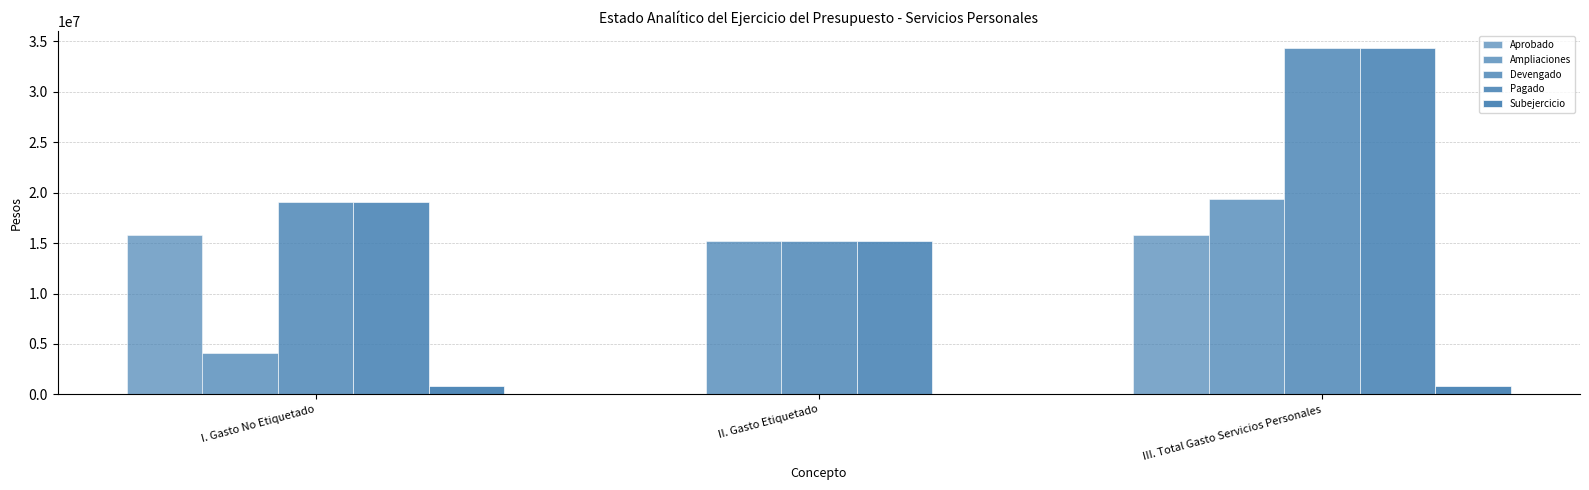

Is the value of Ampliaciones at III. Total Gasto Servicios Personales greater than the value of Aprobado at I. Gasto No Etiquetado?

Yes